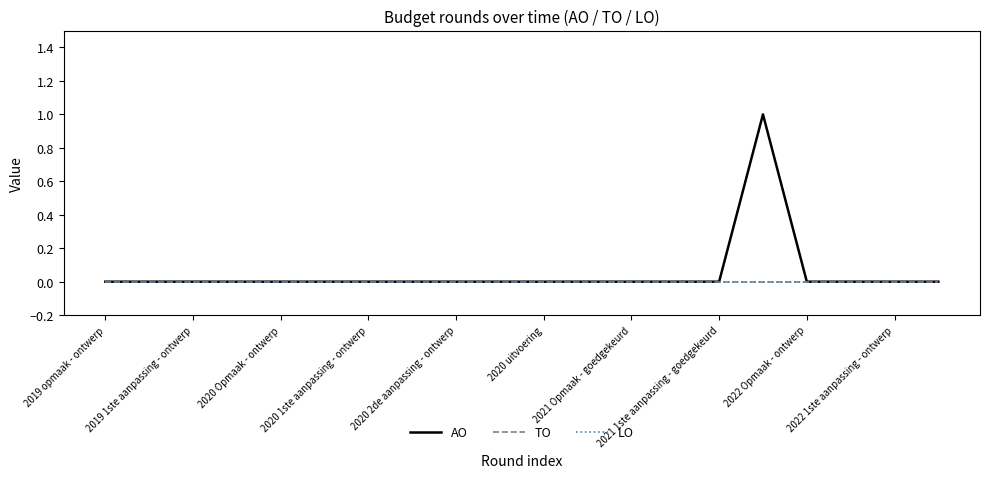

Does the chart have visible grid lines?

No